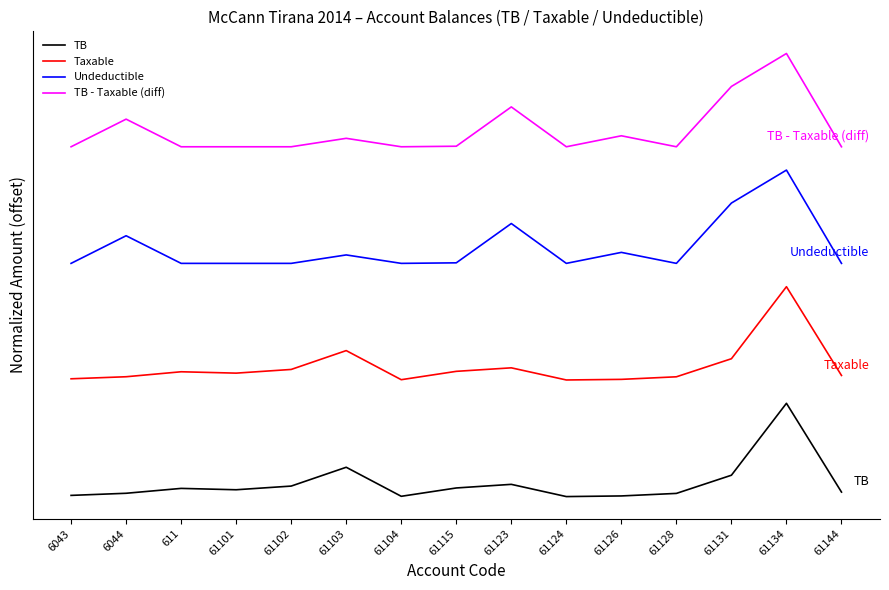

Reading left to right, transcribe all the data shown in this chart.

TB: 6043=0.0	6044=0.0	611=0.1	61101=0.1	61102=0.1	61103=0.4	61104=0.0	61115=0.1	61123=0.2	61124=0.0	61126=0.0	61128=0.0	61131=0.3	61134=1.2	61144=0.1
Taxable: 6043=1.5	6044=1.5	611=1.6	61101=1.6	61102=1.6	61103=1.9	61104=1.5	61115=1.6	61123=1.7	61124=1.5	61126=1.5	61128=1.5	61131=1.8	61134=2.7	61144=1.6
Undeductible: 6043=3.0	6044=3.4	611=3.0	61101=3.0	61102=3.0	61103=3.1	61104=3.0	61115=3.0	61123=3.5	61124=3.0	61126=3.1	61128=3.0	61131=3.8	61134=4.2	61144=3.0
TB - Taxable (diff): 6043=4.5	6044=4.9	611=4.5	61101=4.5	61102=4.5	61103=4.6	61104=4.5	61115=4.5	61123=5.0	61124=4.5	61126=4.6	61128=4.5	61131=5.3	61134=5.7	61144=4.5